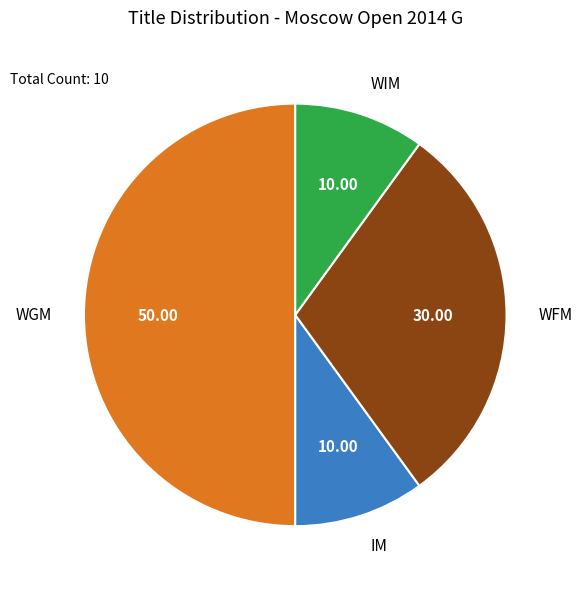

Is it true that WFM is 30% of the pie?

True